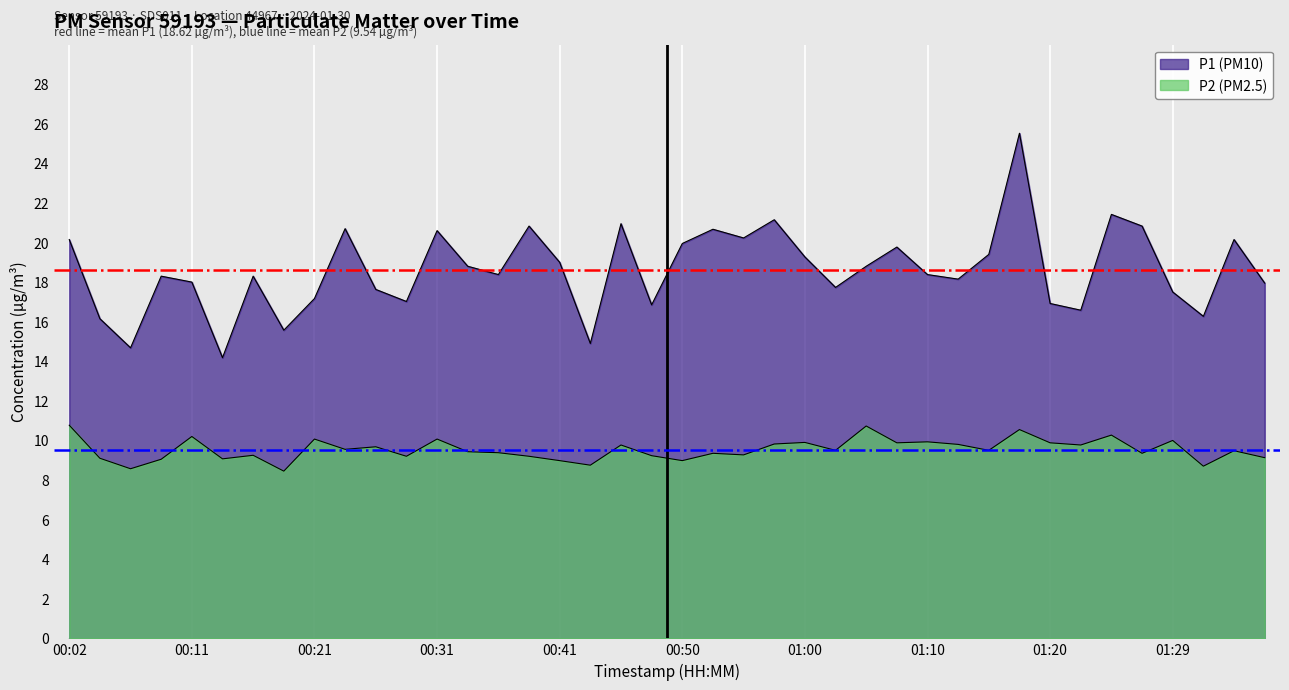

What is the total value across all series at 00:31?

30.7